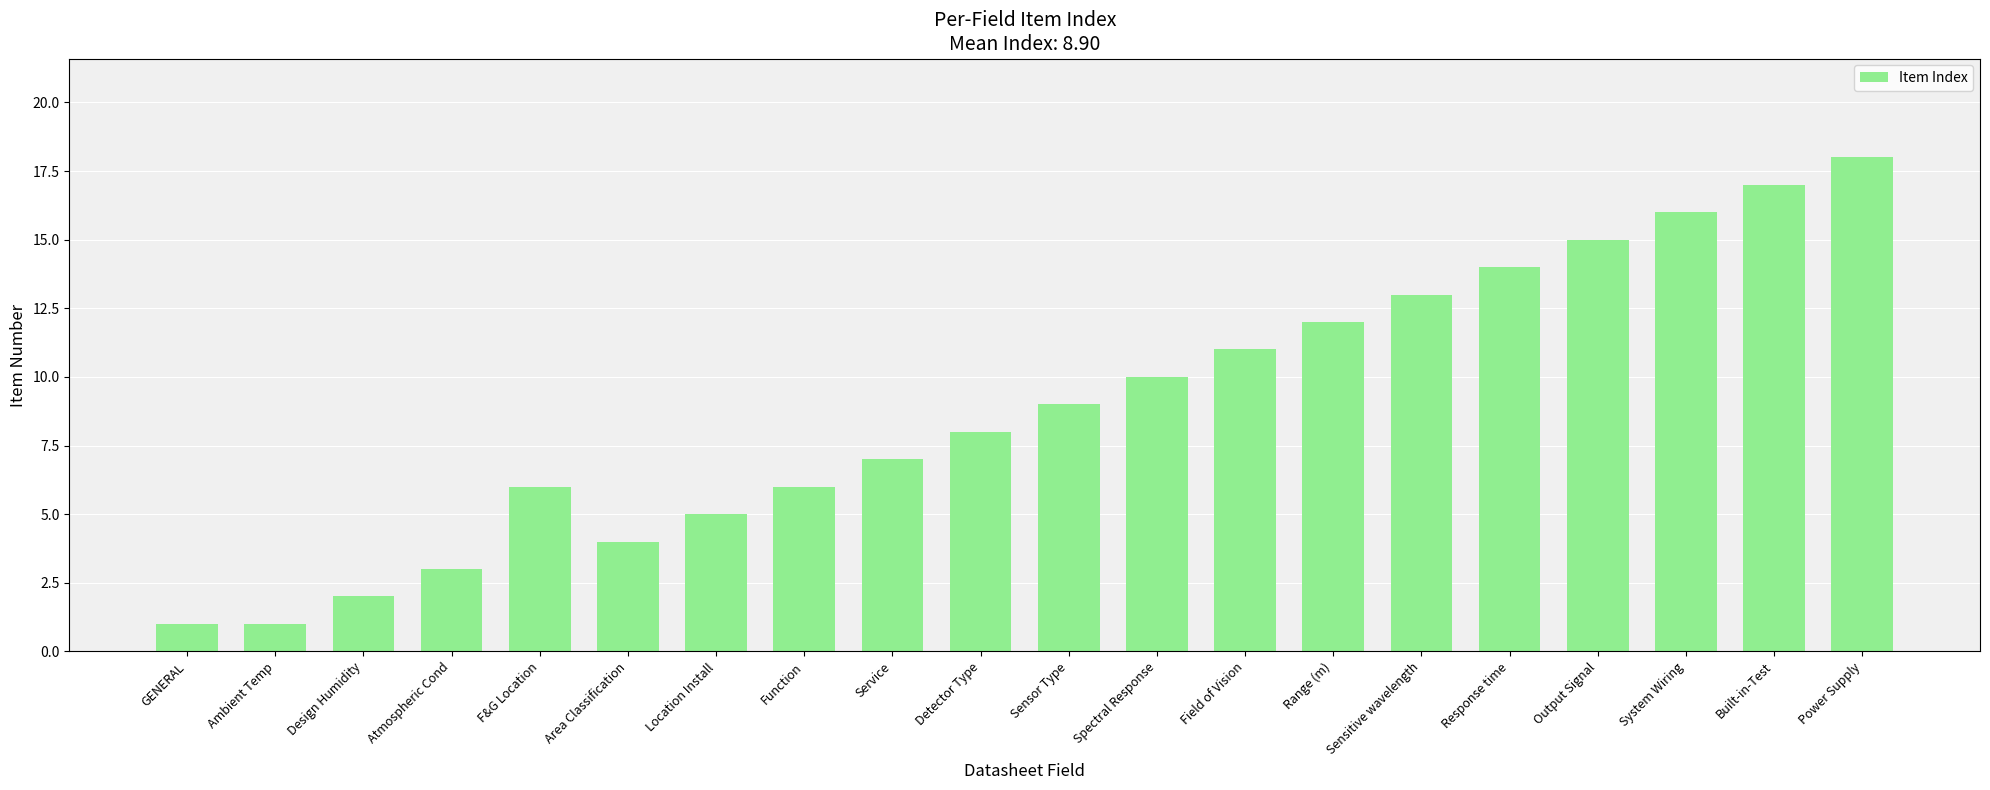

Which category has the highest value across all series?

Power Supply